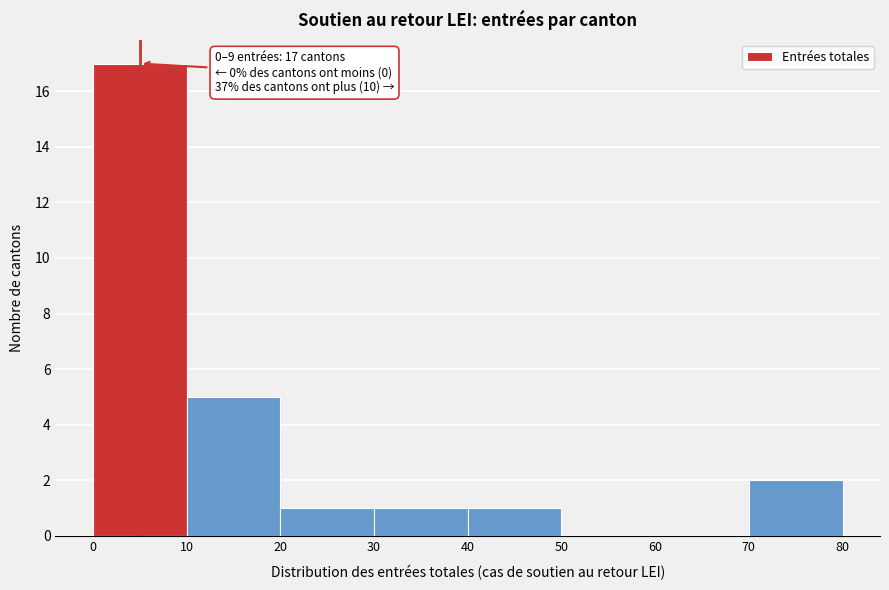

Over which range of the x-axis is the bar tallest?

0 to 10